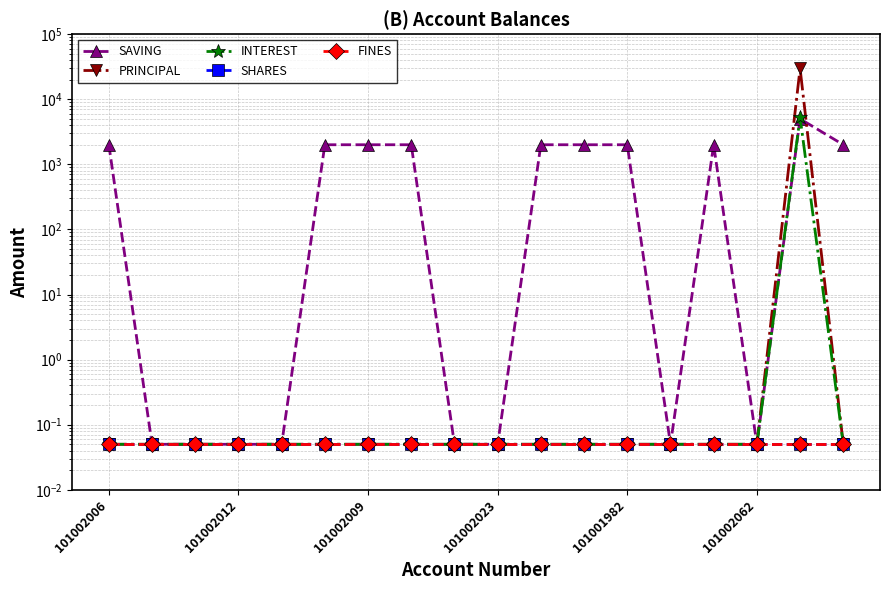

What position from the right is 7?

11